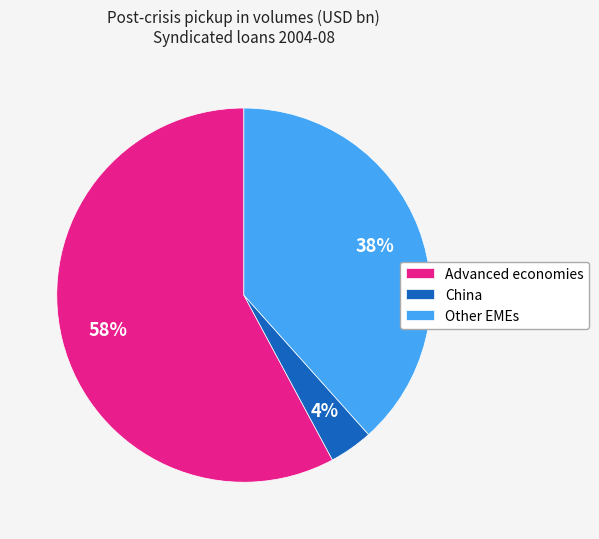

To the nearest percent, what percentage of the pie is Other EMEs?

38%